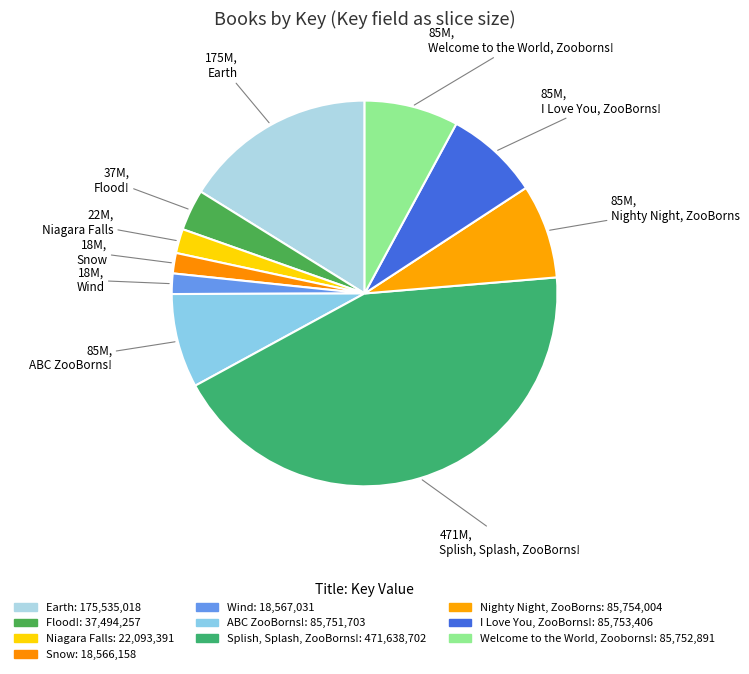

The ABC ZooBorns! slice represents 18% of the pie. True or false?

False